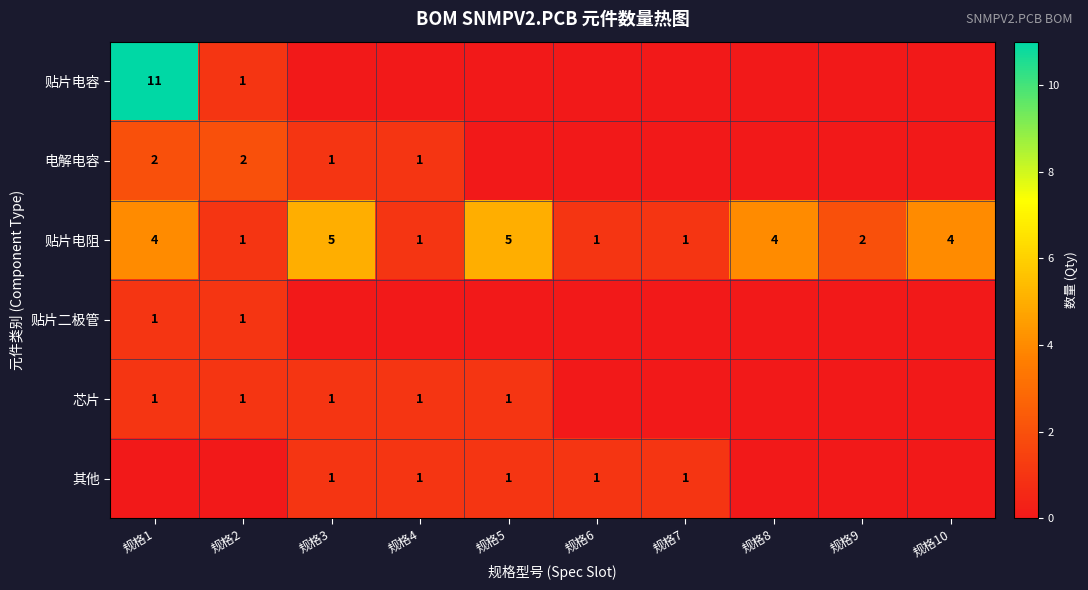

What is the difference between the highest and lowest values at 规格1?

11